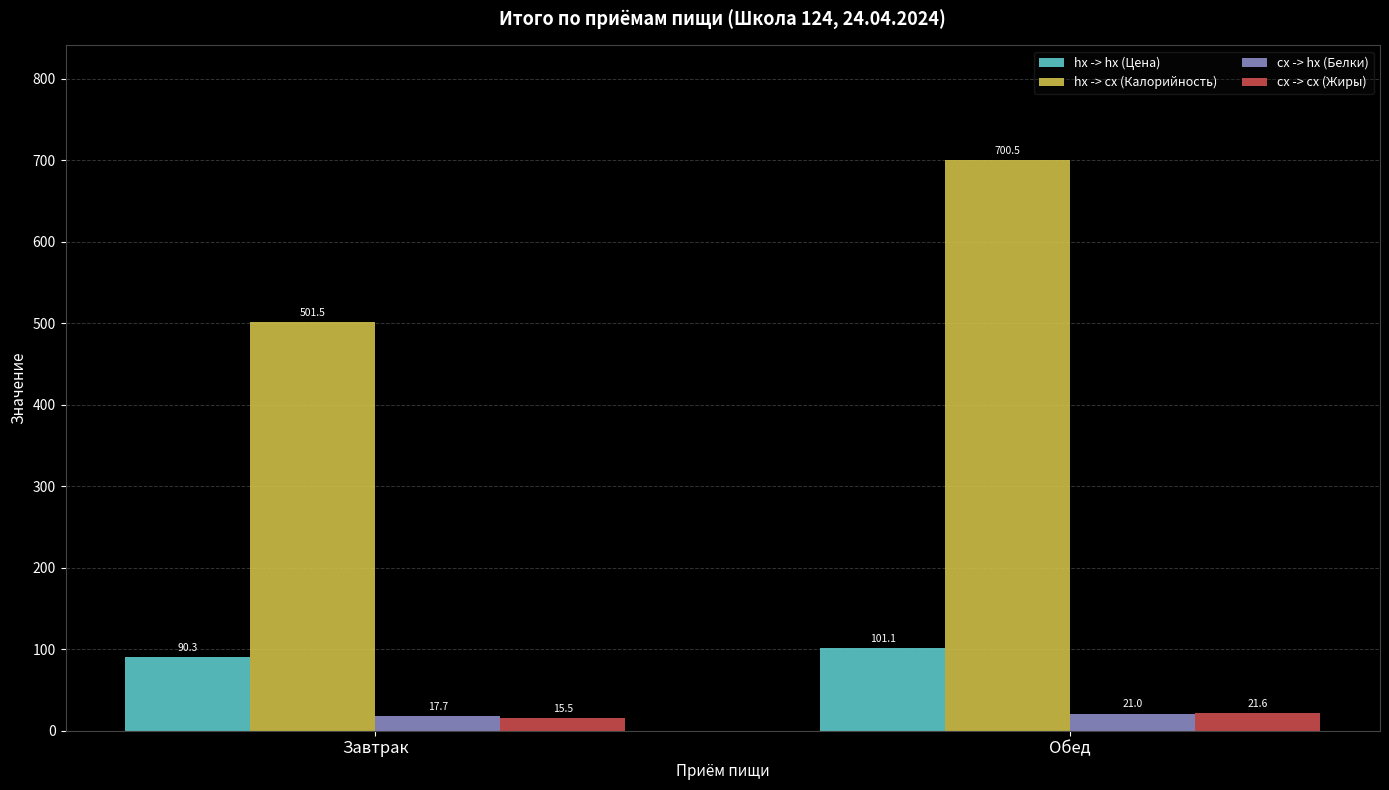

Does the chart contain any negative values?

No